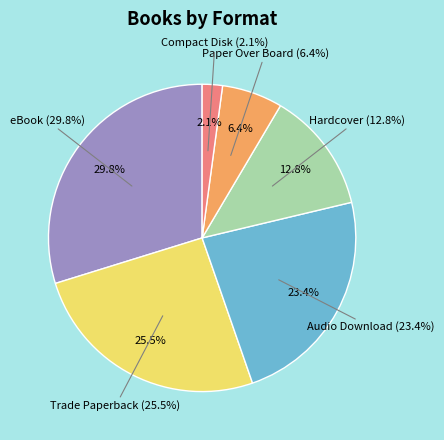

Does Compact Disk represent more than half of the total?

No